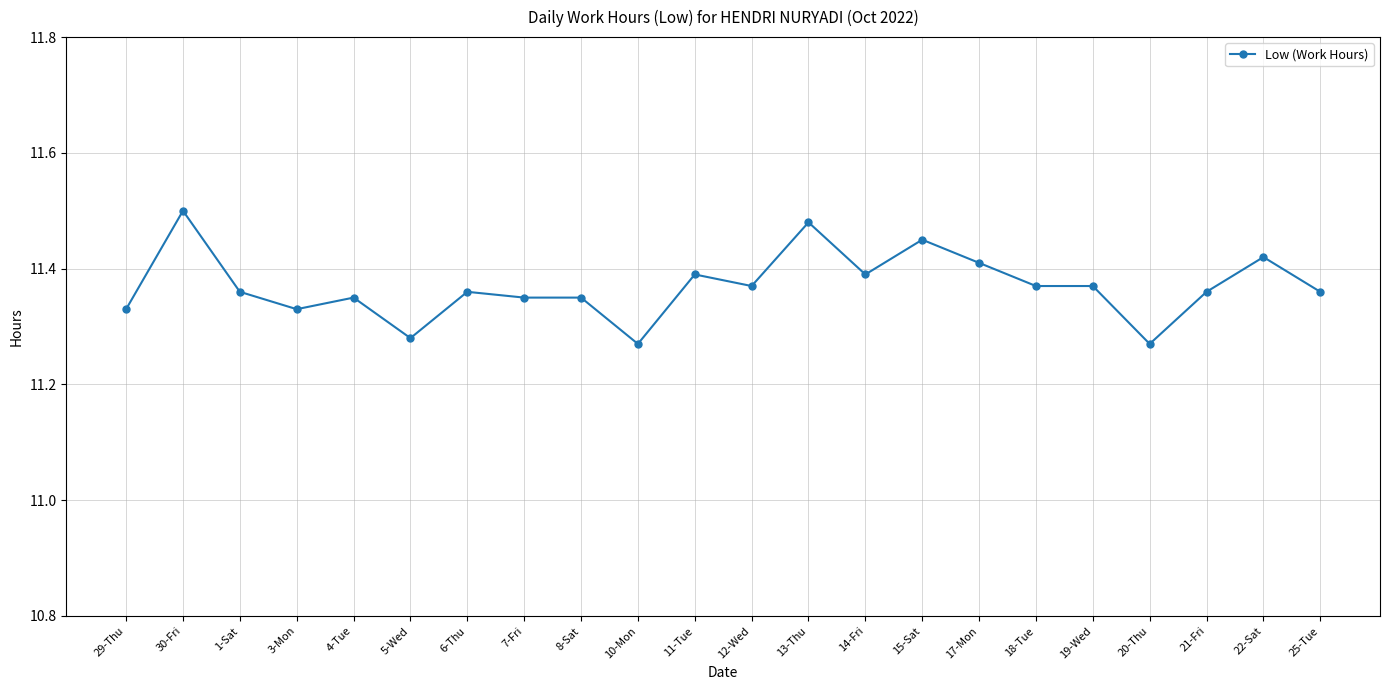

What is the sum of all values?

250.1